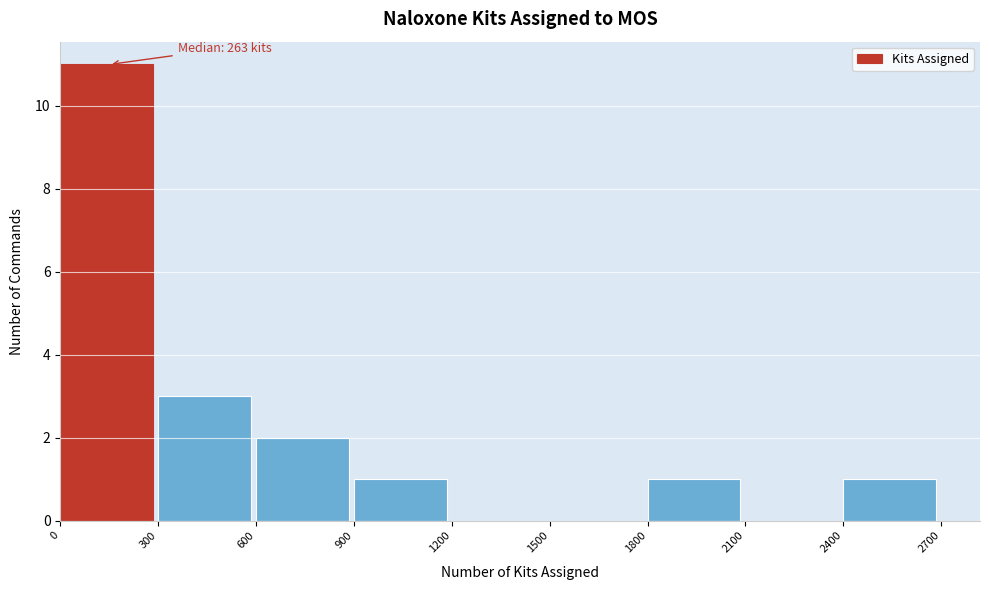

Which range on the x-axis has the tallest bar?

0 to 300